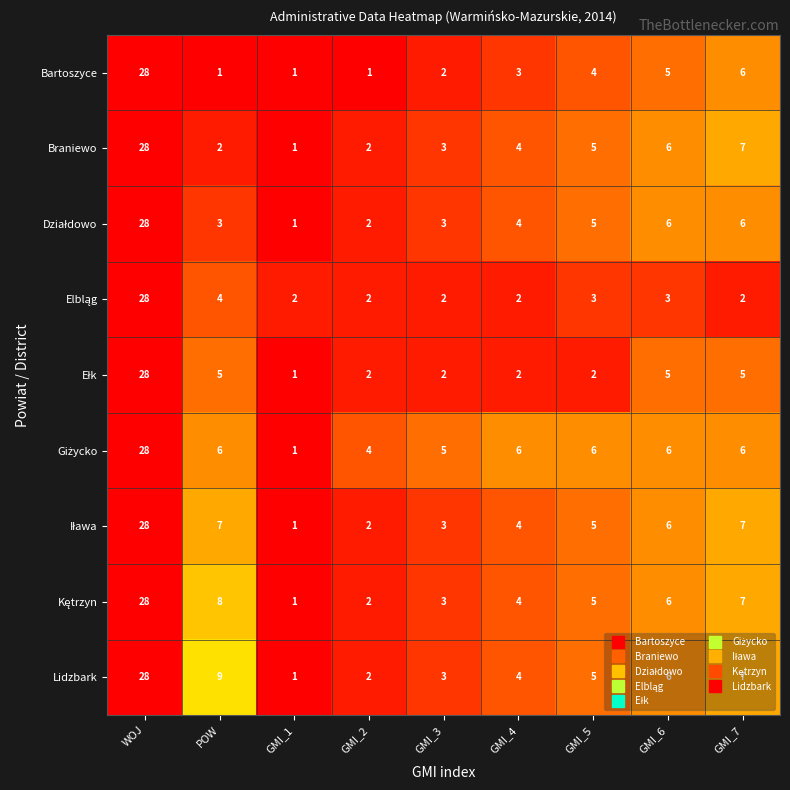

True or false: Braniewo has a value of 8 at GMI_5.

False